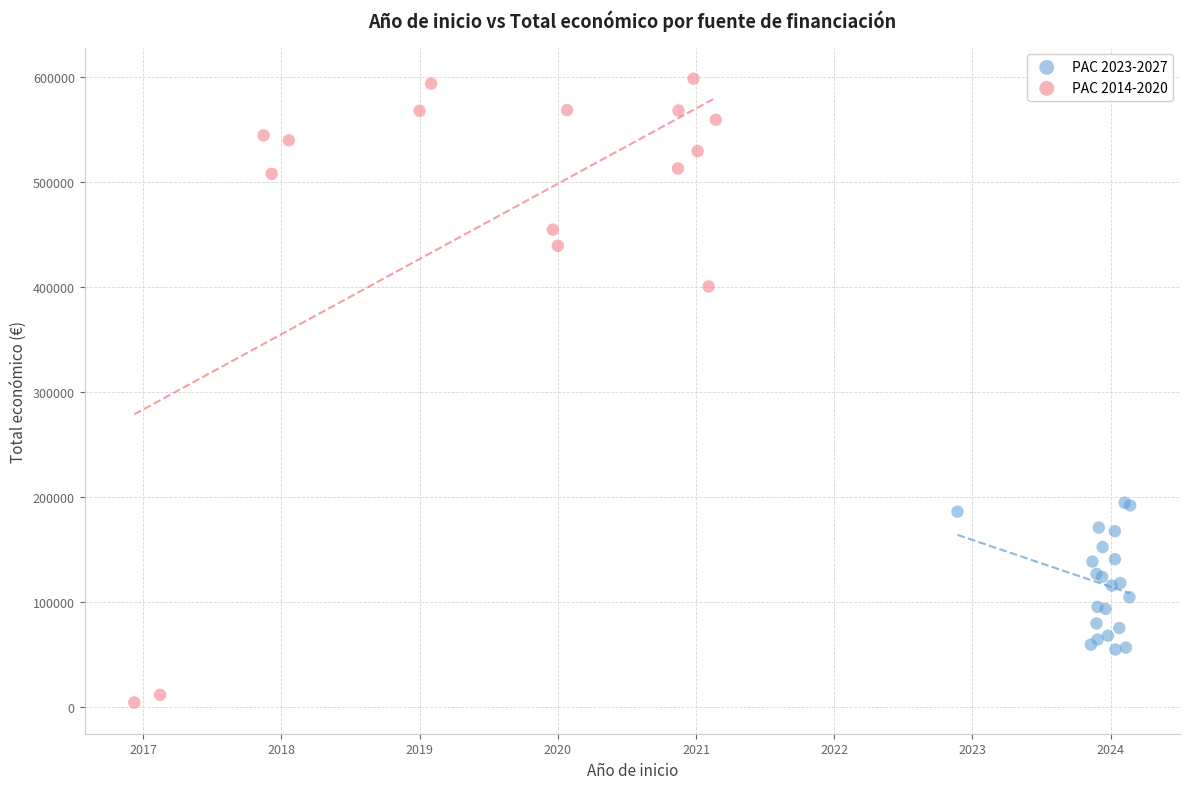

Which series has the largest Y range (max minus min)?

PAC 2014-2020